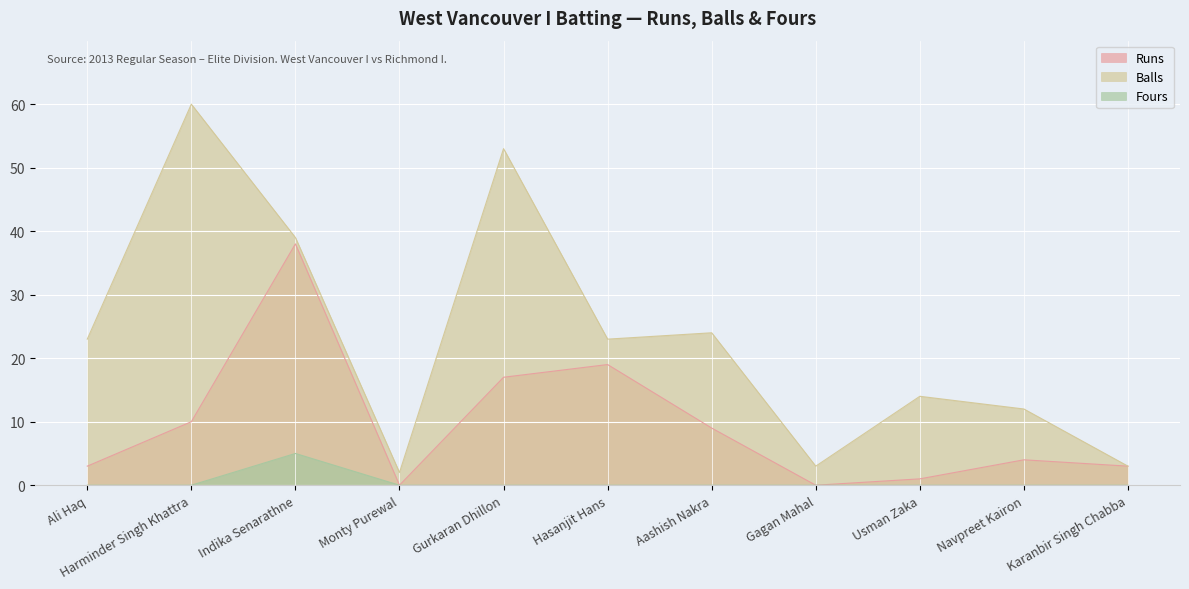

How many lines are shown in the chart?

3